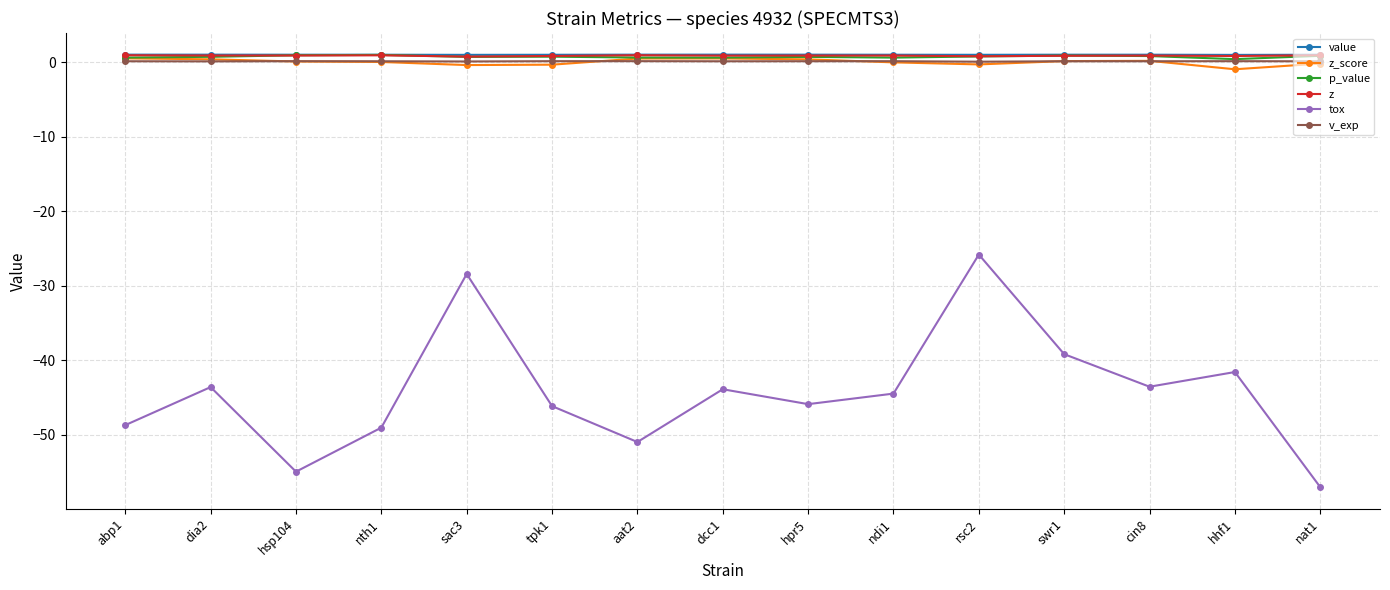

Where is the first local maximum for tox?

dia2